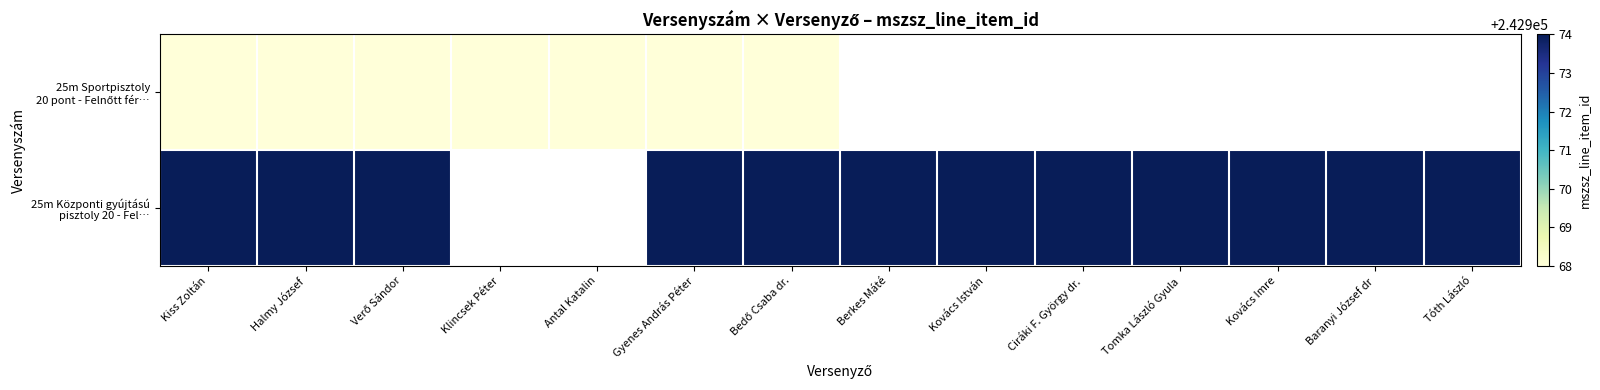

Read the 25m Sportpisztoly 20 pont - Felnőtt fér… value at Klincsek Péter.

242968.0